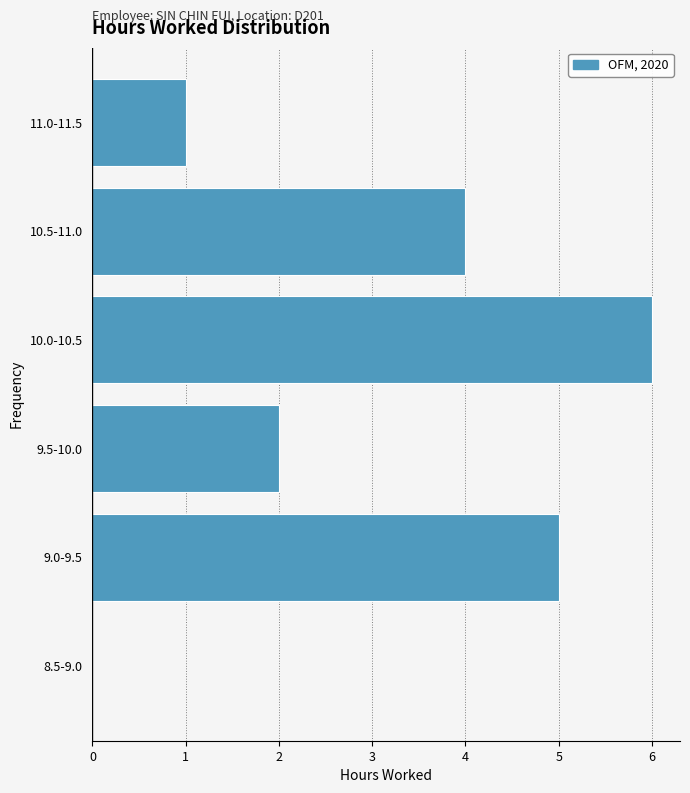

Reading bottom to top, extract all data points from this chart.

8.5-9.0=0	9.0-9.5=5	9.5-10.0=2	10.0-10.5=6	10.5-11.0=4	11.0-11.5=1